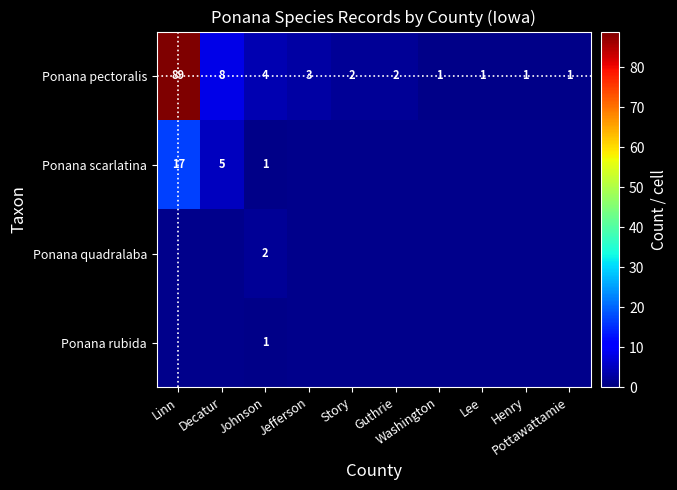

What is the sum of all Ponana pectoralis values?

112